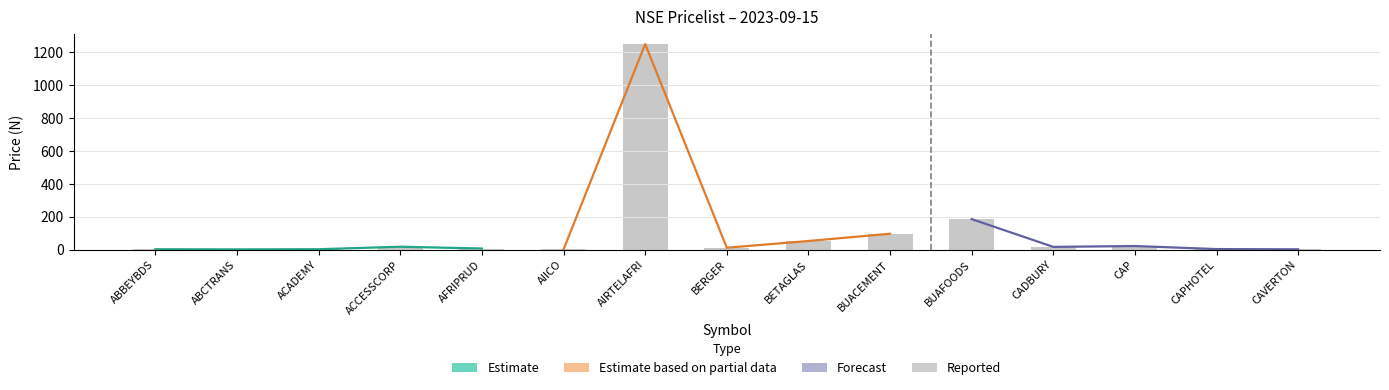

At which label is the value closest to 625?

BUAFOODS